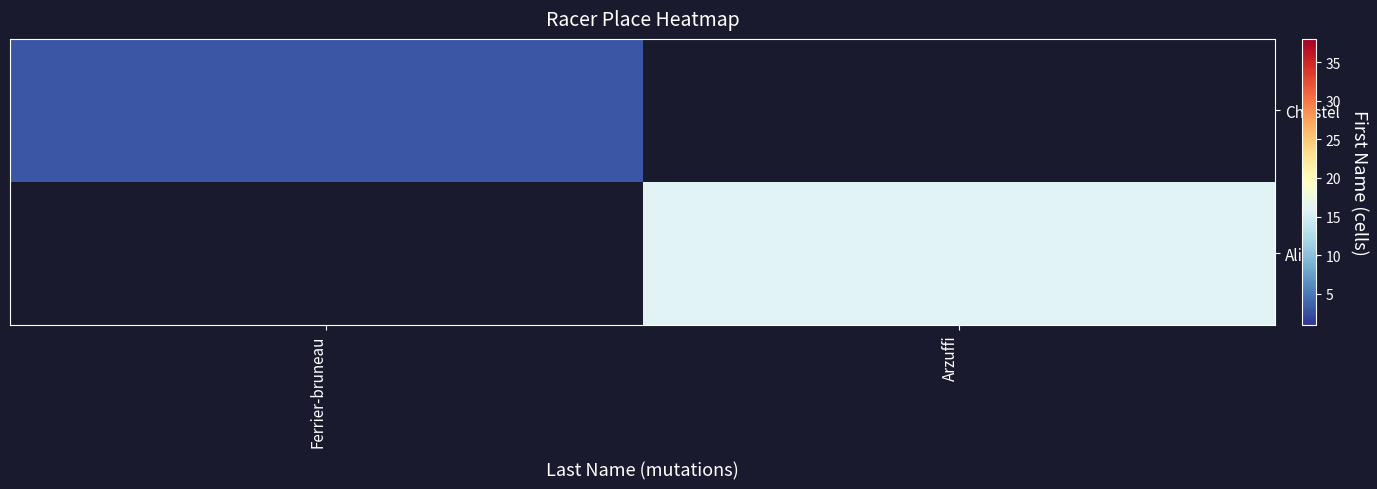

Rank the series by their average value, from highest to lowest.

Christel, Alice